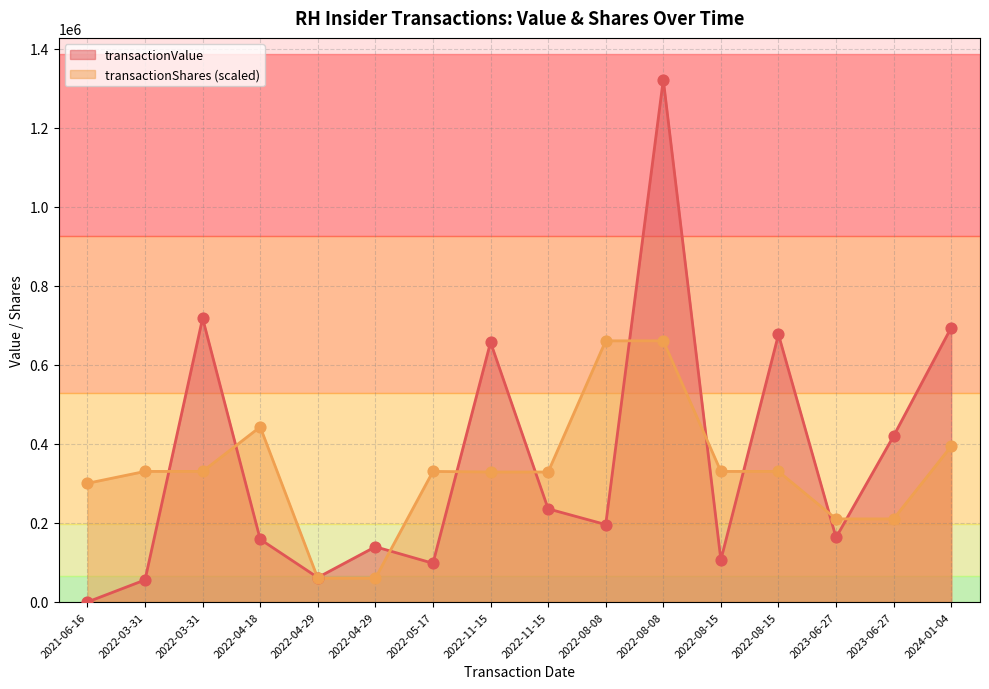

At how many categories does at least one series exceed 840395?

1